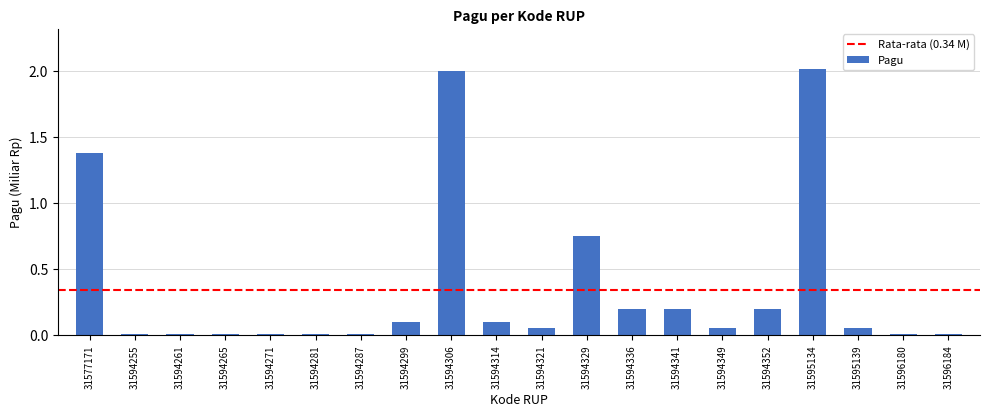

Does the chart contain stacked bars?

No